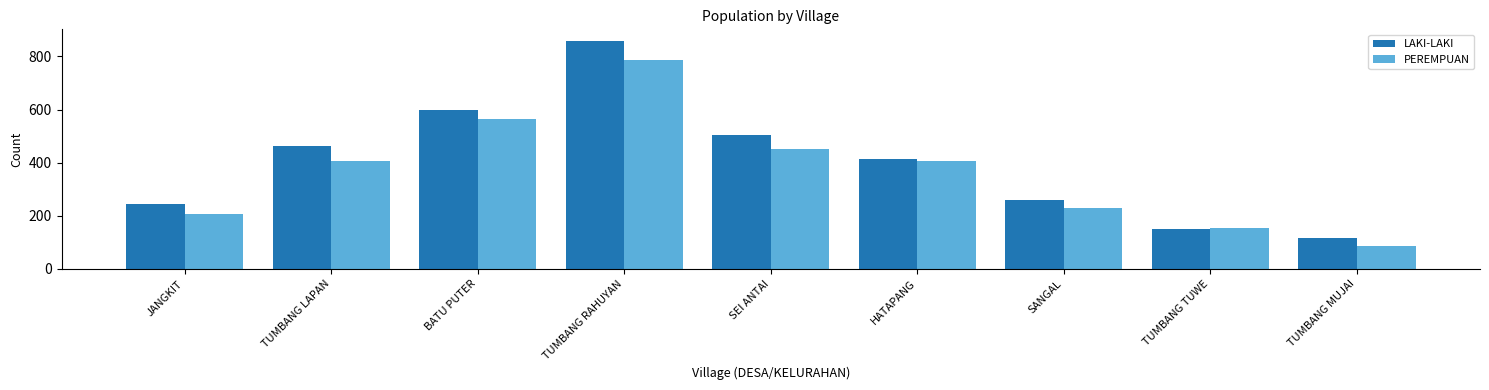

Reading right to left, transcribe all the data shown in this chart.

LAKI-LAKI: 115	150	258	412	503	859	600	462	243
PEREMPUAN: 88	153	228	406	452	788	564	406	206